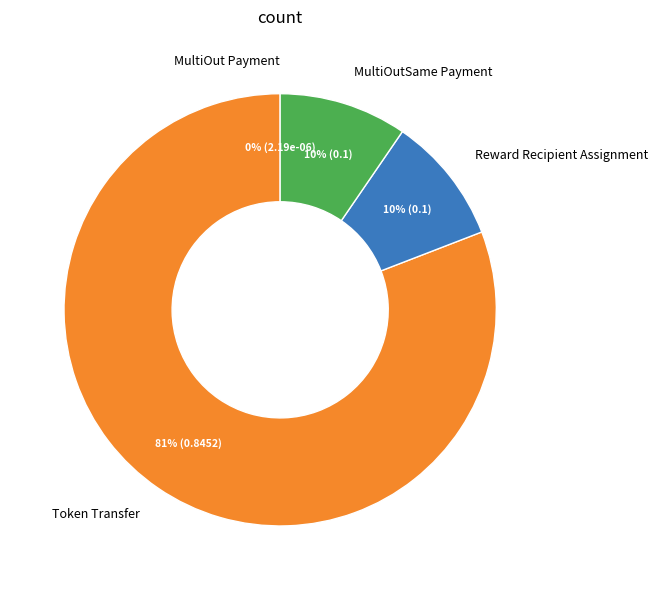

Is there a majority slice in this chart?

Yes